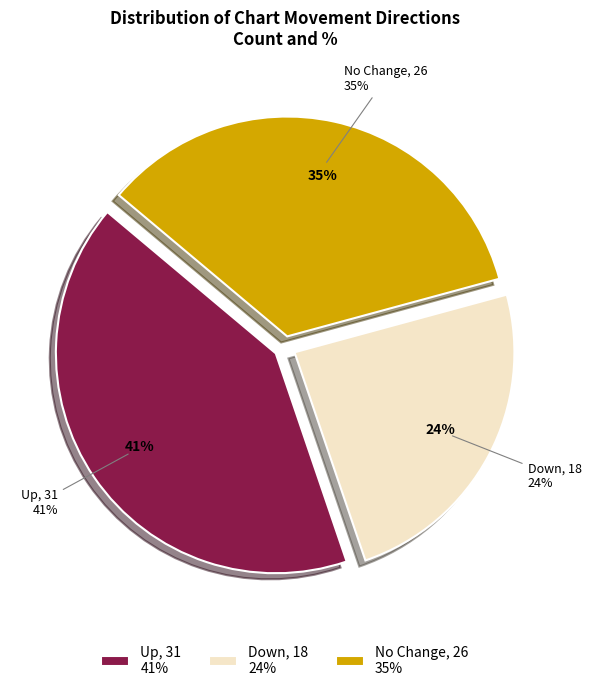

Which category has the smallest portion of the pie?

down